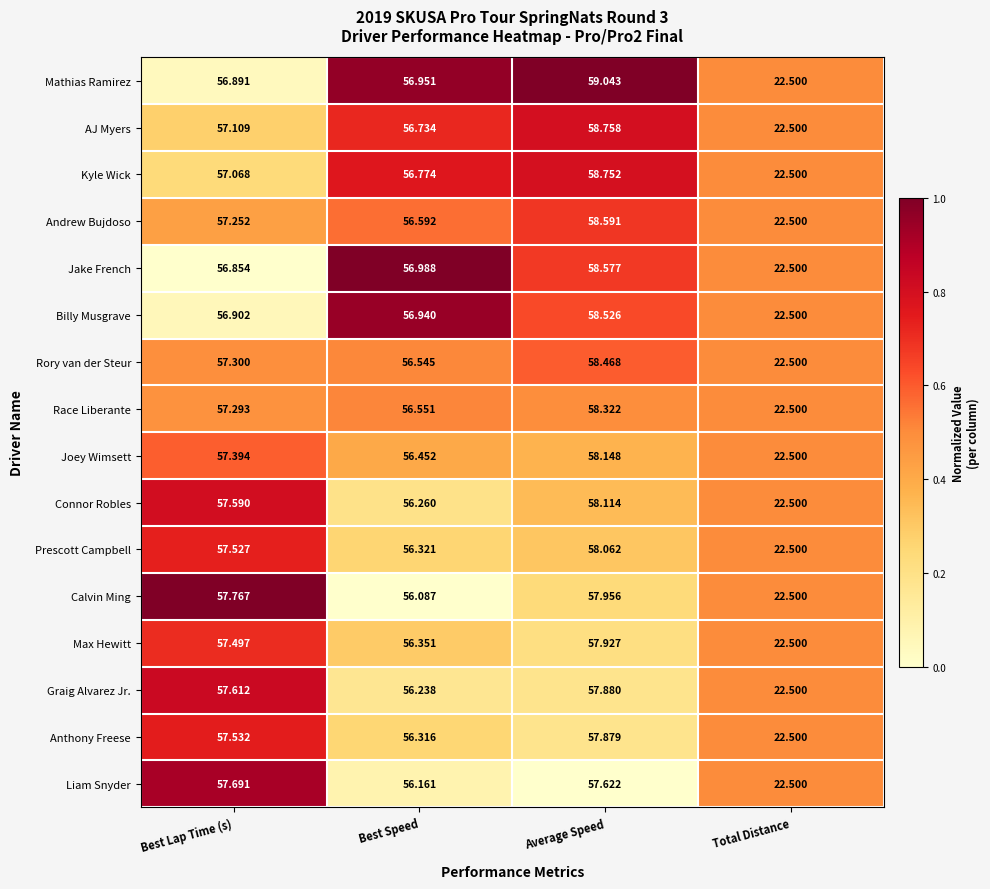

At which label is Rory van der Steur closest to 40?

Best Speed